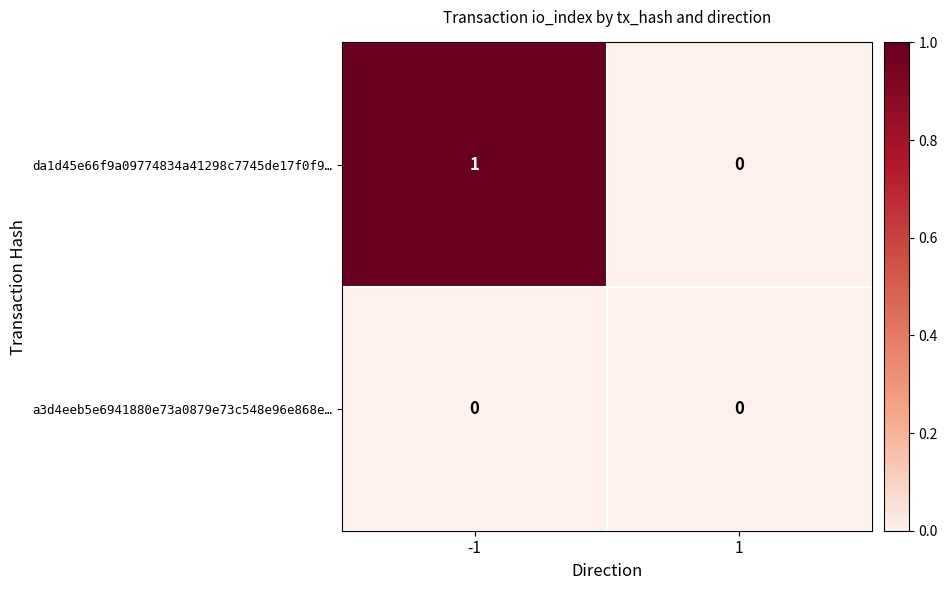

List the series in order of their overall mean, highest first.

da1d45e66f9a09774834a41298c7745de17f0f9…, a3d4eeb5e6941880e73a0879e73c548e96e868e…